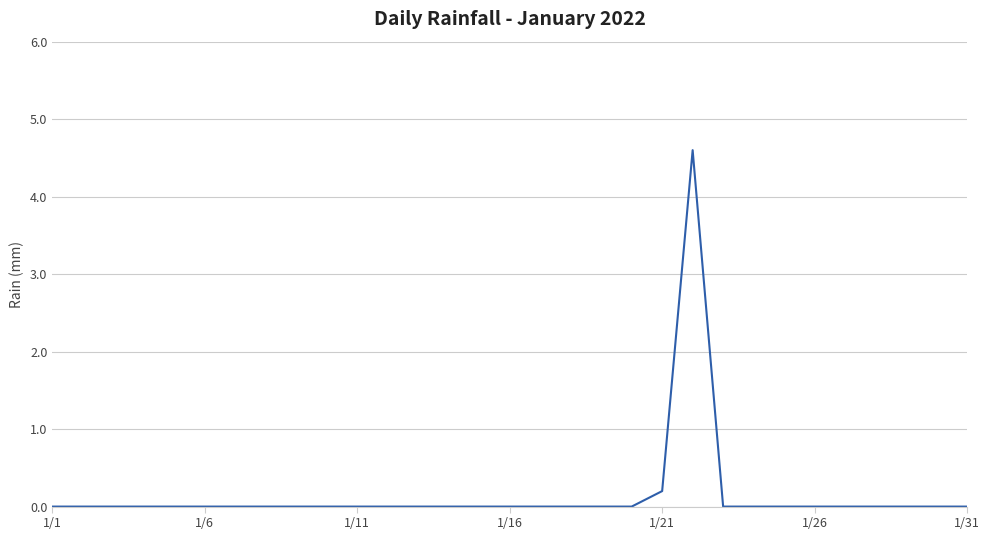

Does the chart display data point markers on the line(s)?

No